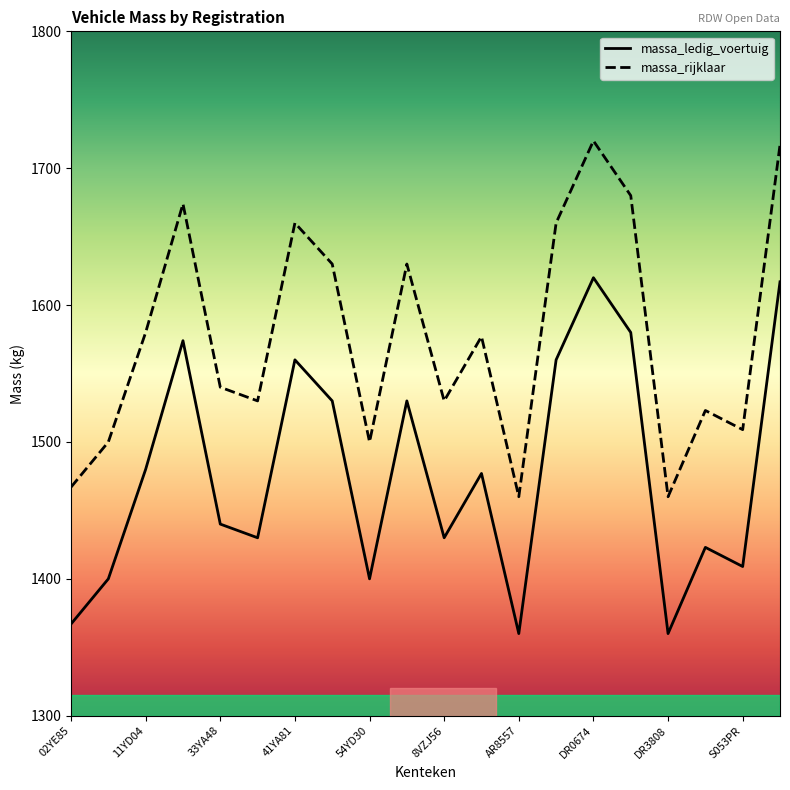

What is the greatest value displayed?

1720